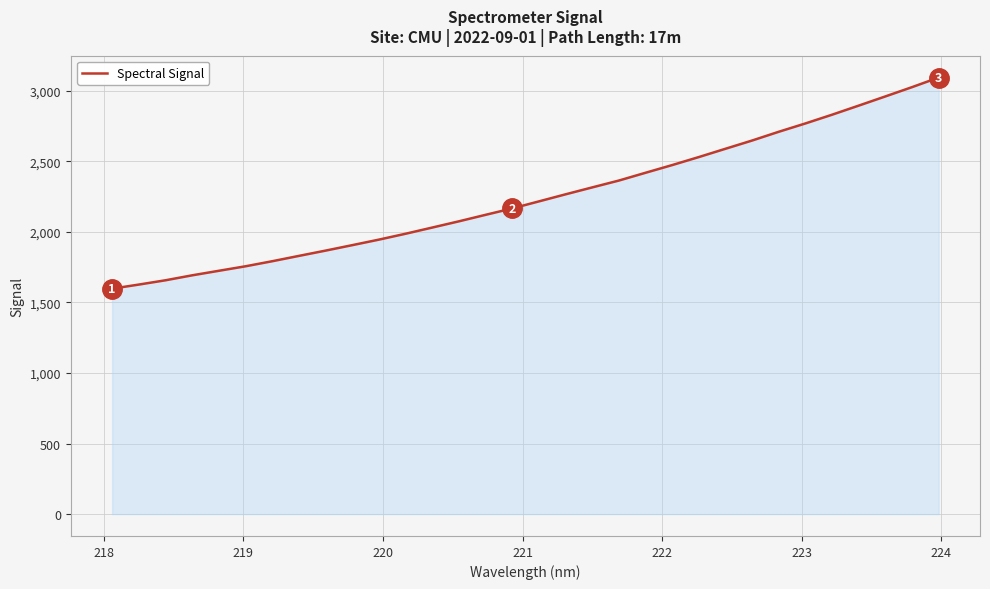

What is the smallest value displayed?

1597.4